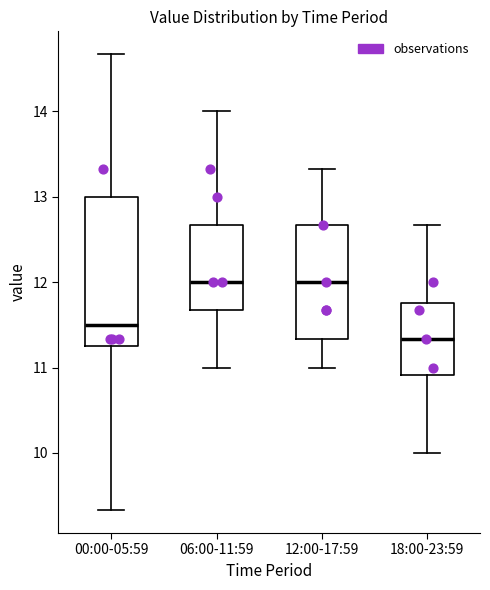

Reading left to right, transcribe this box plot: for each box, give where its median line is, the range the box spans, and where its two whiskers end, as read against the y-axis. The values are not printed on the chart, so give them approximately, as read against the axis.

00:00-05:59: median 11.5, box 11.2 to 13.0, whiskers 9.3 to 14.7
06:00-11:59: median 12.0, box 11.7 to 12.7, whiskers 11.0 to 14.0
12:00-17:59: median 12.0, box 11.3 to 12.7, whiskers 11.0 to 13.3
18:00-23:59: median 11.3, box 10.9 to 11.8, whiskers 10.0 to 12.7